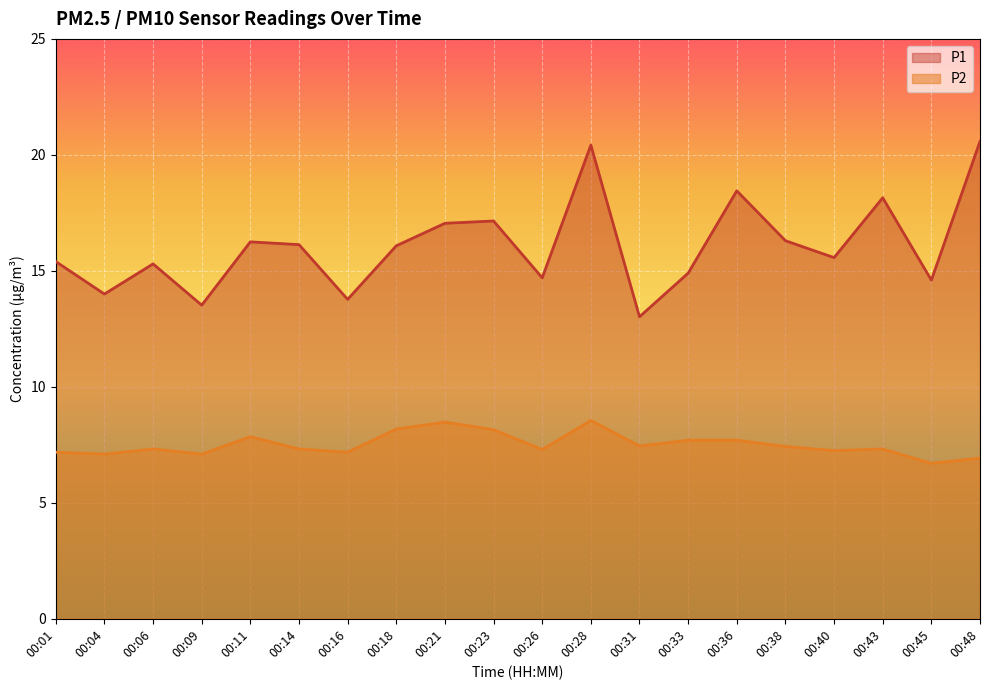

Count the number of categories in the chart.

20